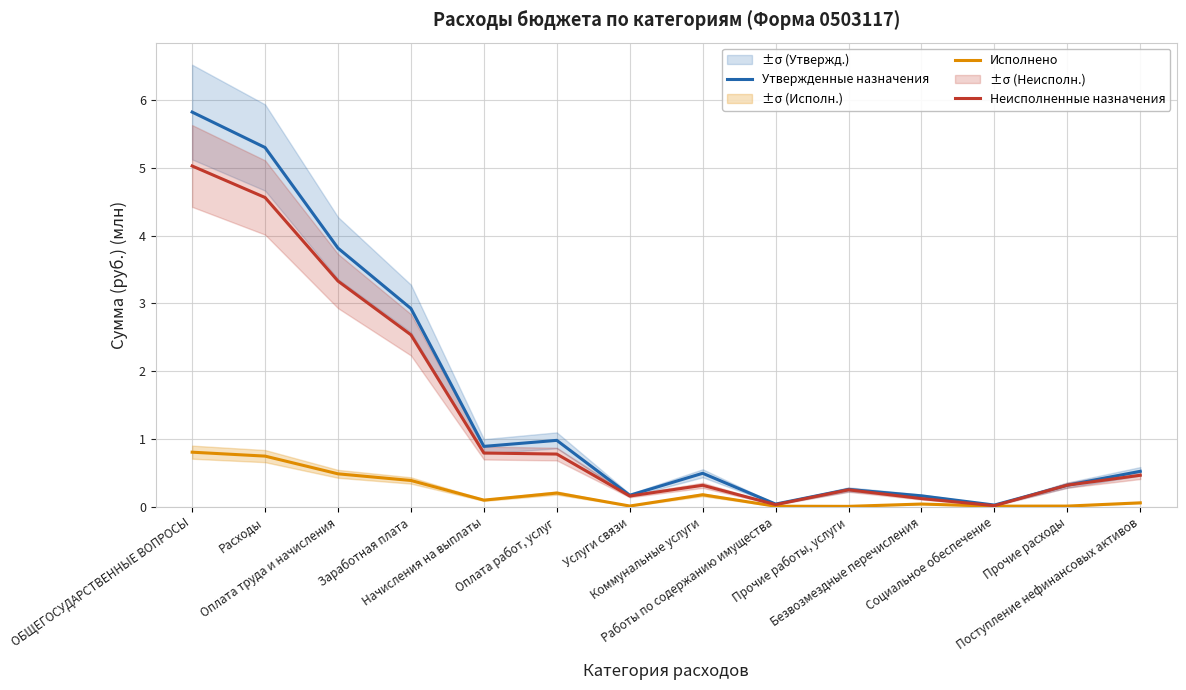

True or false: Неисполненные назначения and Исполнено cross at least once.

False